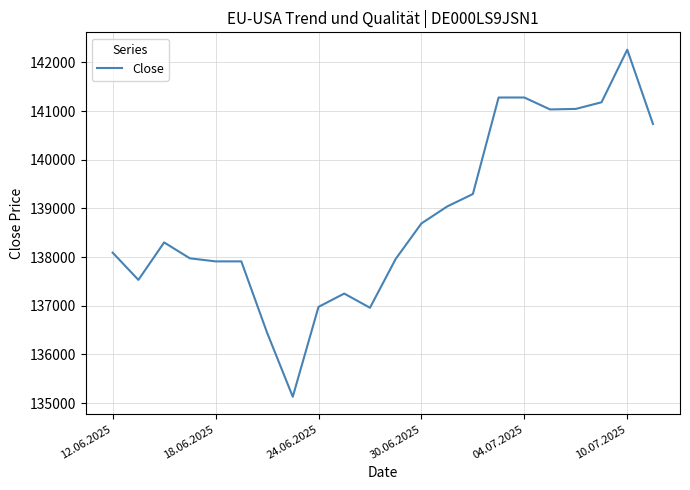

What is the minimum value shown in the chart?

135132